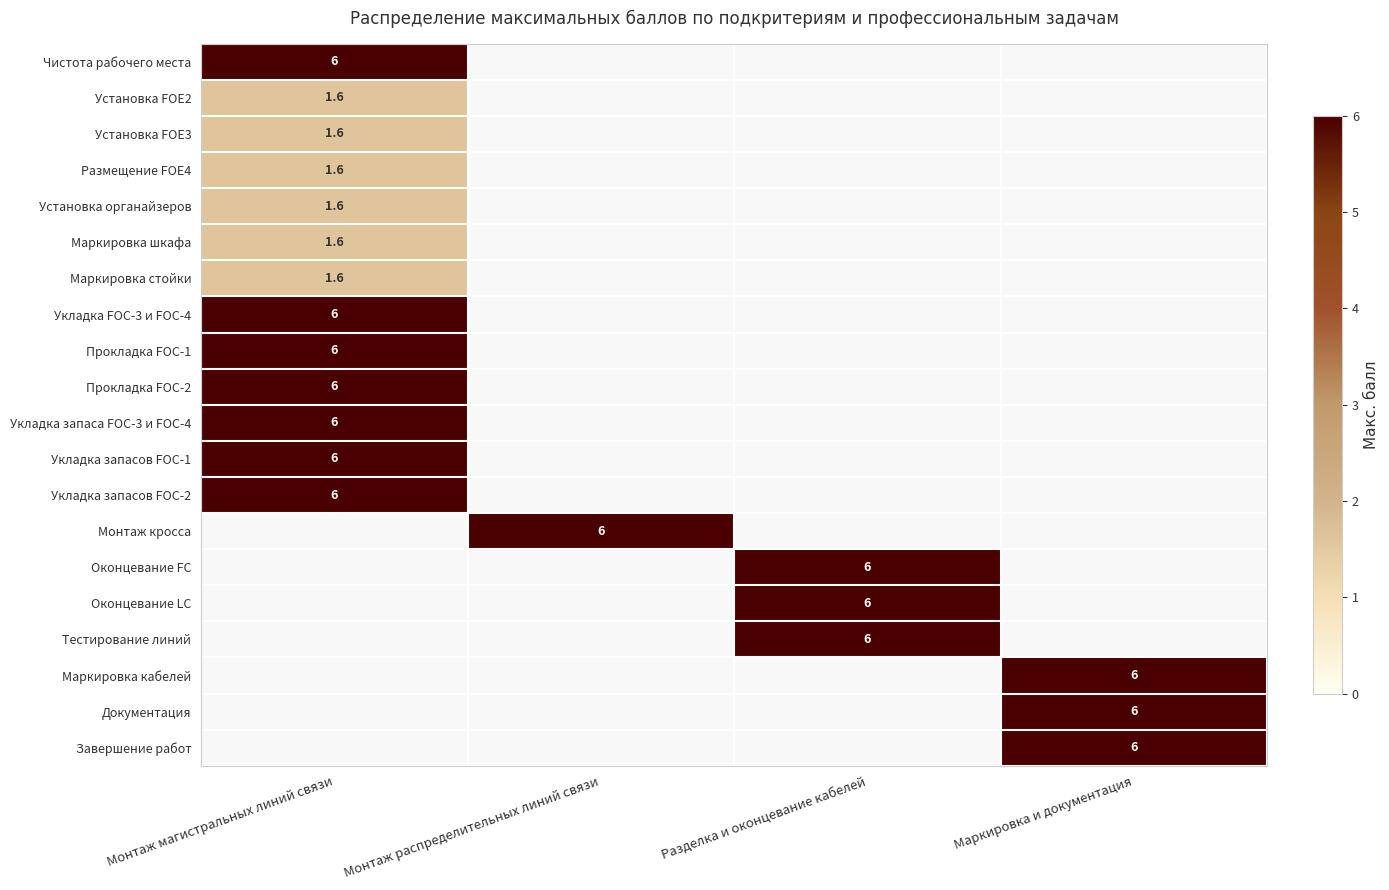

Is it true that Укладка запасов FOC-1 equals 3.5 at Монтаж магистральных линий связи?

False